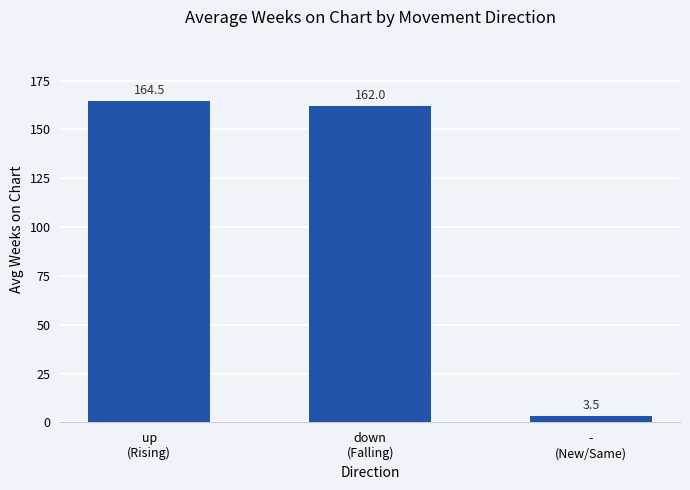

Reading left to right, list all the values displayed in this chart.

164.5	162.0	3.5